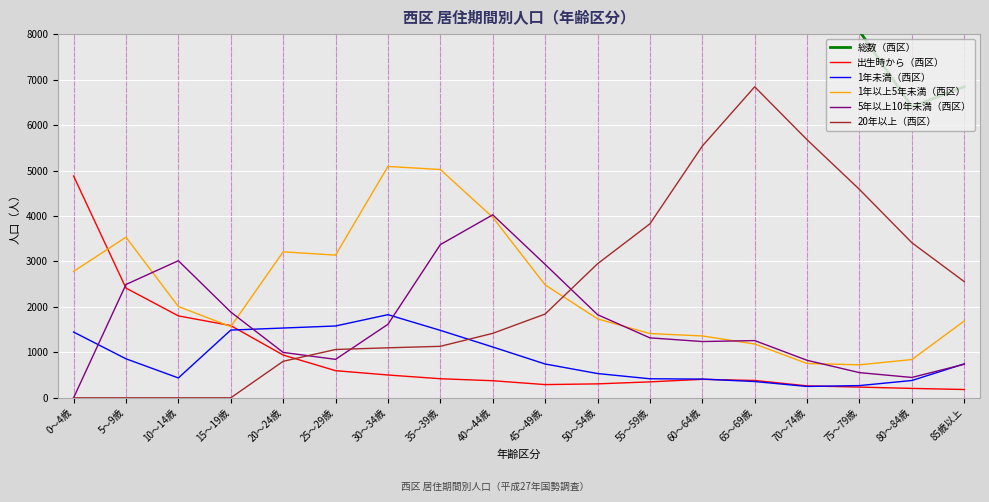

Is the value of 20年以上（西区） at 10～14歳 greater than the value of 1年以上5年未満（西区） at 30～34歳?

No